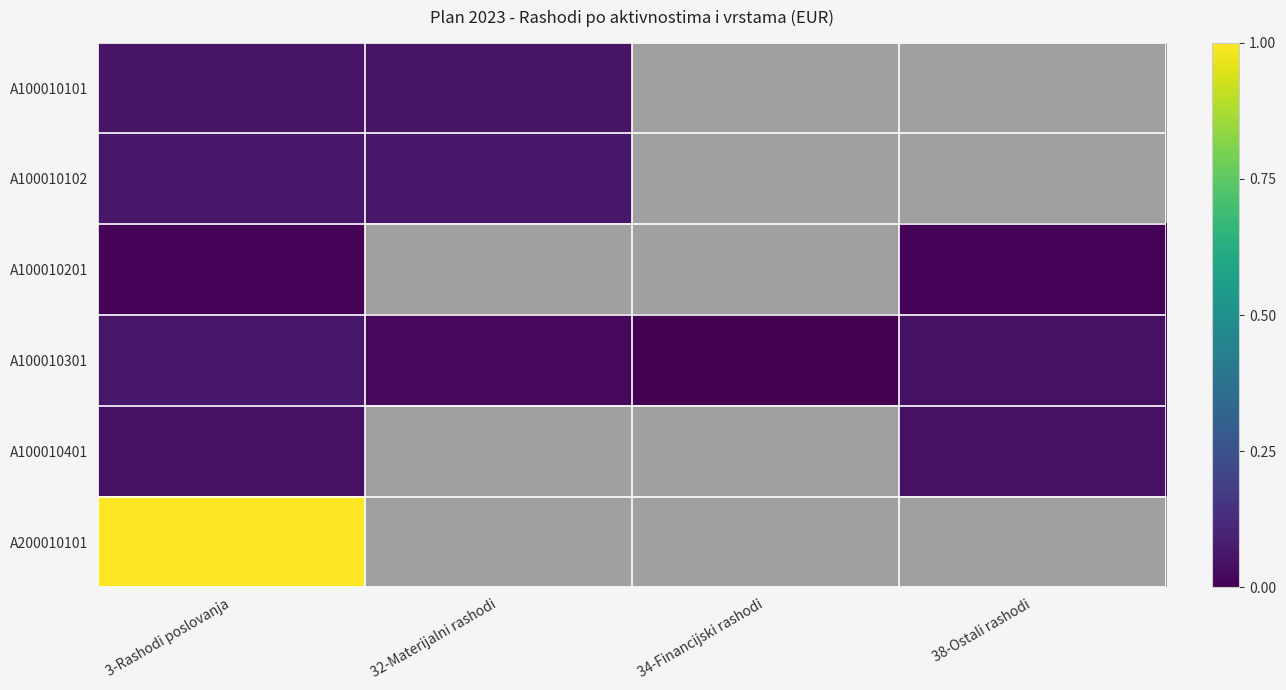

Reading left to right, what are all the values shown in this chart?

A100010101: 3-Rashodi poslovanja=0.1	32-Materijalni rashodi=0.1	34-Financijski rashodi=0.0	38-Ostali rashodi=0.0
A100010102: 3-Rashodi poslovanja=0.1	32-Materijalni rashodi=0.1	34-Financijski rashodi=0.0	38-Ostali rashodi=0.0
A100010201: 3-Rashodi poslovanja=0.0	32-Materijalni rashodi=0.0	34-Financijski rashodi=0.0	38-Ostali rashodi=0.0
A100010301: 3-Rashodi poslovanja=0.1	32-Materijalni rashodi=0.0	34-Financijski rashodi=0.0	38-Ostali rashodi=0.0
A100010401: 3-Rashodi poslovanja=0.0	32-Materijalni rashodi=0.0	34-Financijski rashodi=0.0	38-Ostali rashodi=0.0
A200010101: 3-Rashodi poslovanja=1.0	32-Materijalni rashodi=0.0	34-Financijski rashodi=0.0	38-Ostali rashodi=0.0